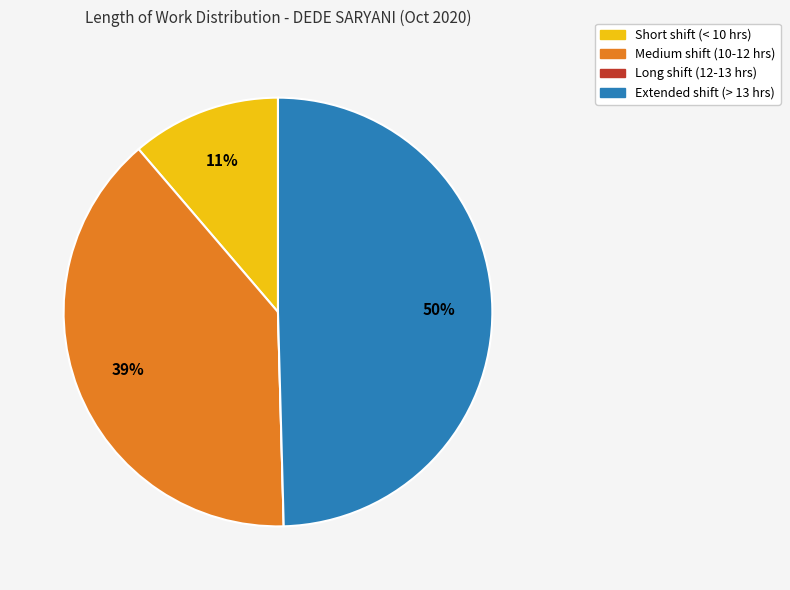

To the nearest percent, what is the difference between the largest and smallest slice percentages?

50%